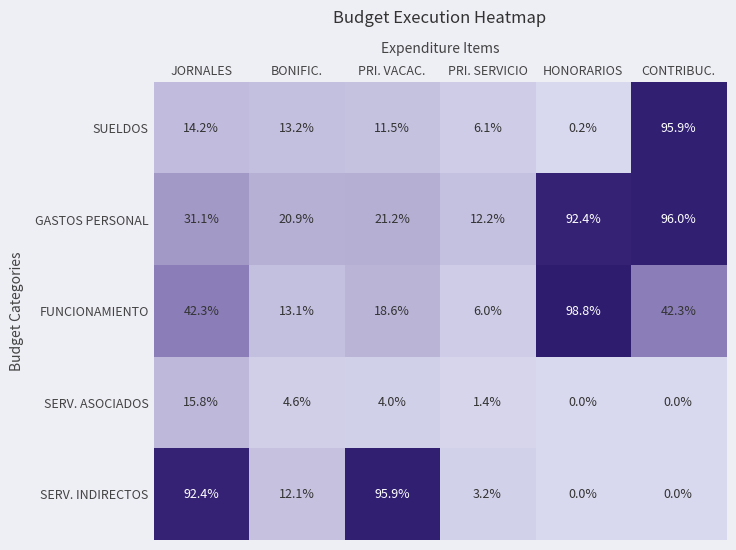

How many data points does each series have?

6